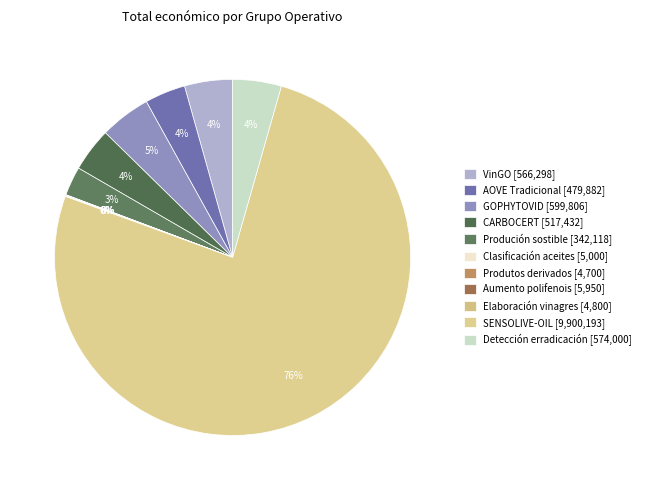

What percentage do Aumento polifenois and GOPHYTOVID together represent?

4.7%